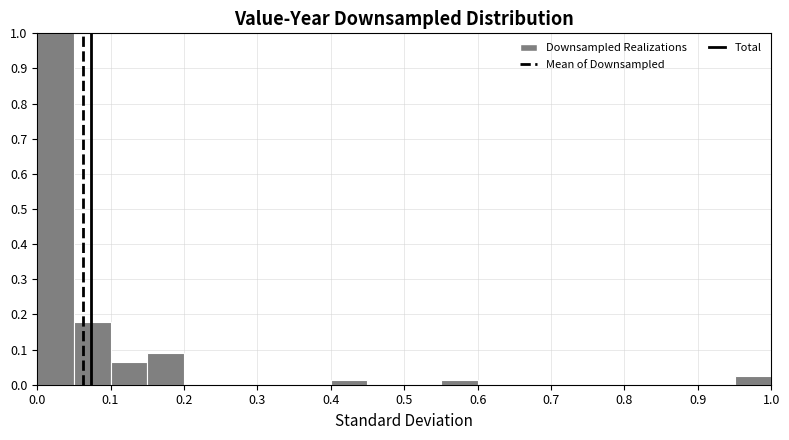

How tall is the bar that spans 0.10 to 0.15 on the x-axis? The values are not printed on the chart, so give them approximately, as read against the axis.

0.06